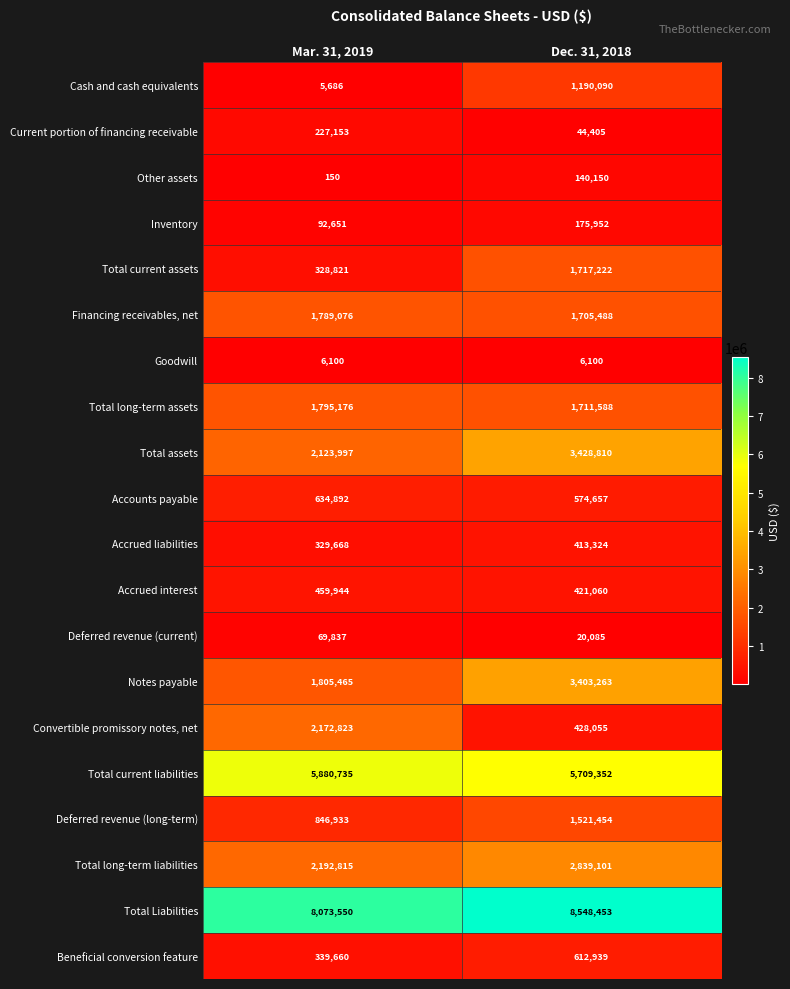

Count the number of categories in the chart.

2